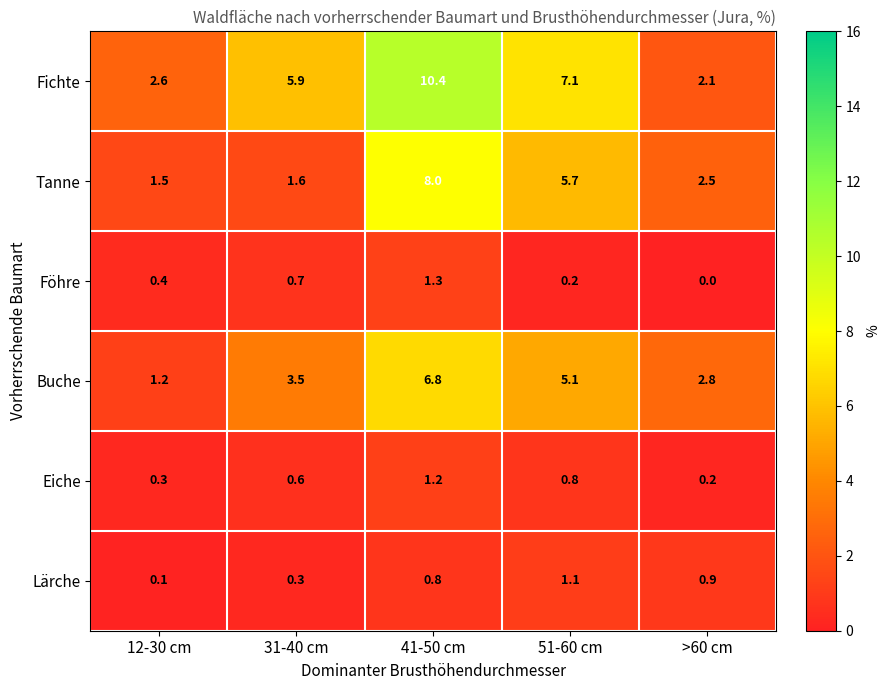

Which series changed the most between 31-40 cm and 41-50 cm?

Tanne